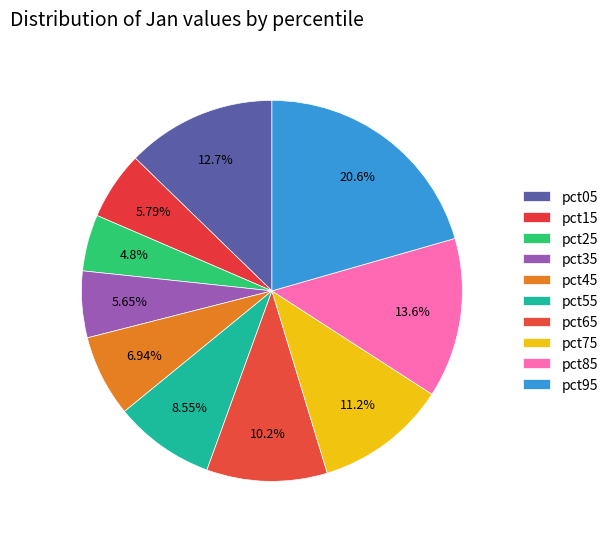

True or false: pct75 accounts for 1% of the total.

False